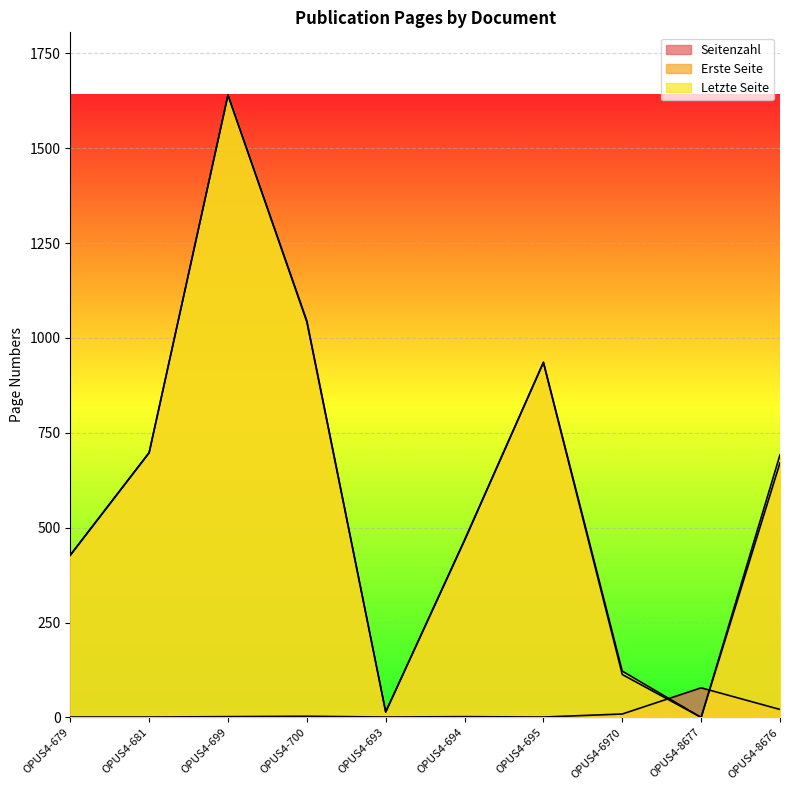

How many lines are shown in the chart?

3